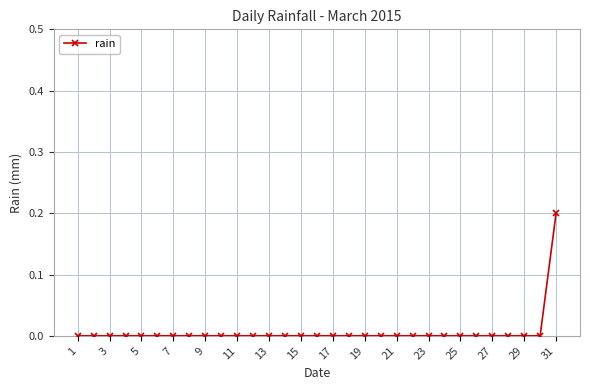

True or false: there are more than 1 points higher than both neighbors.

False